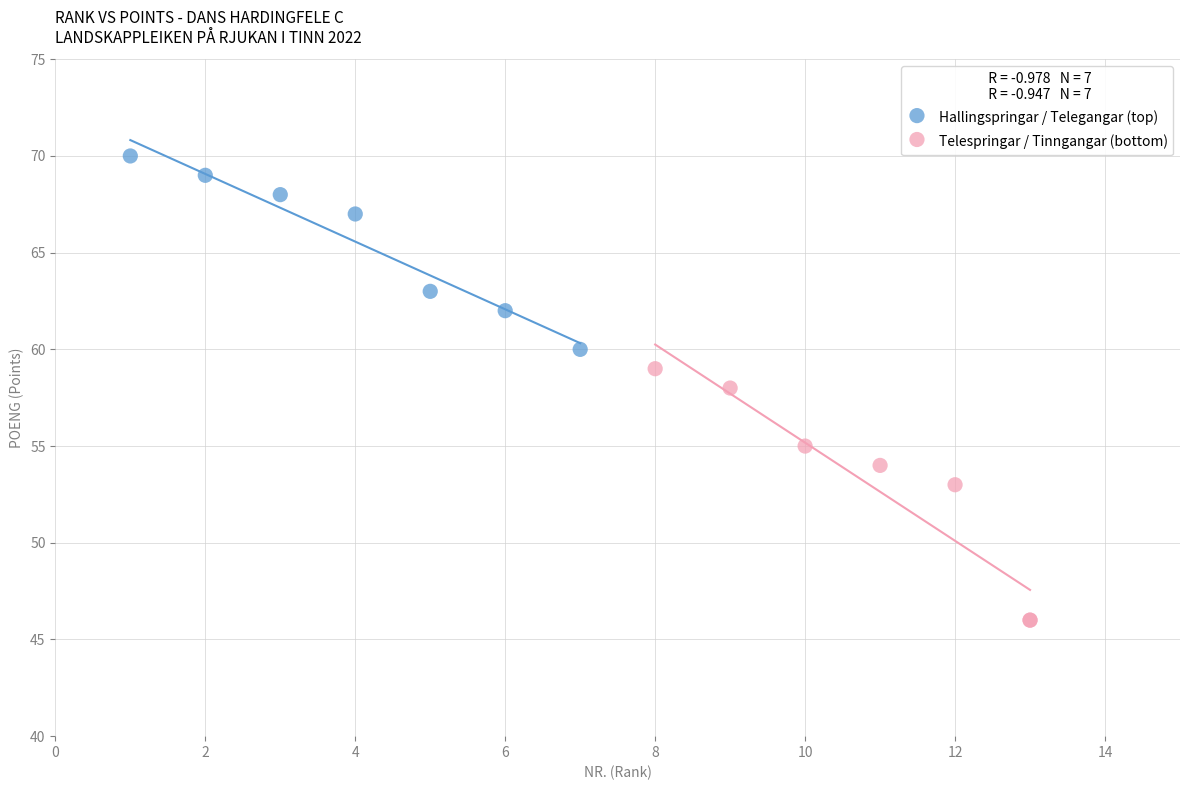

Which series contains the highest Y value?

Hallingspringar / Telegangar (top)